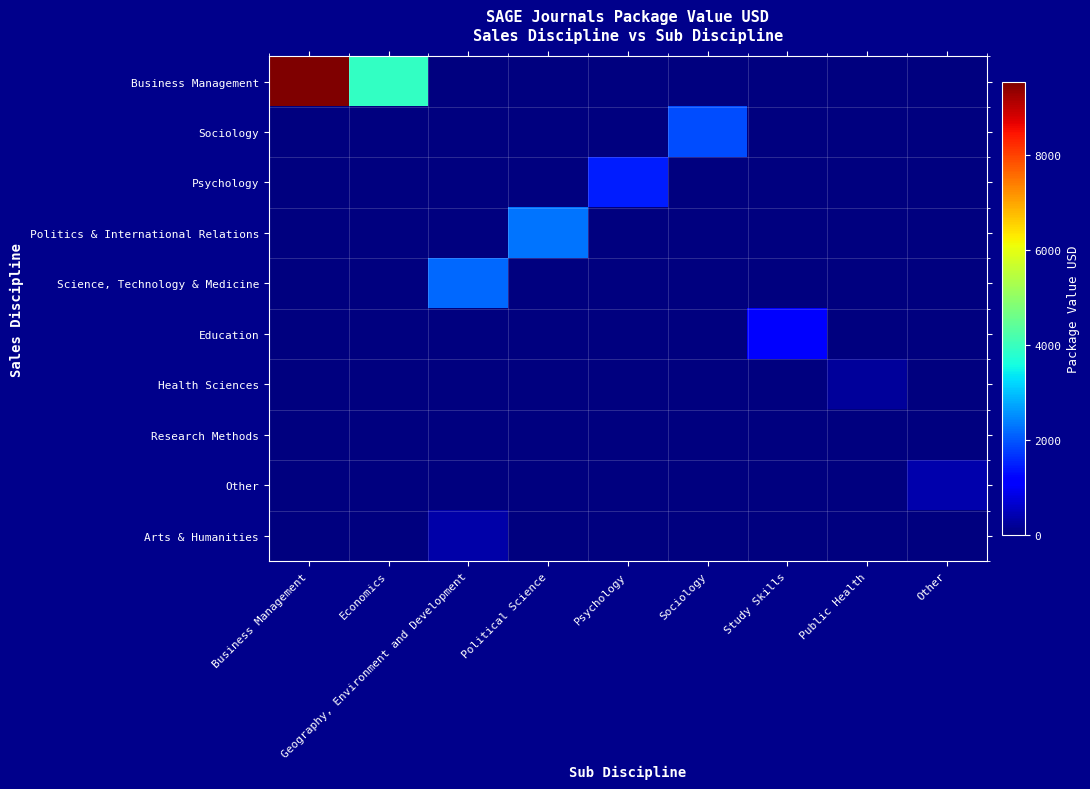

Which series changed the most between Economics and Psychology?

Business Management